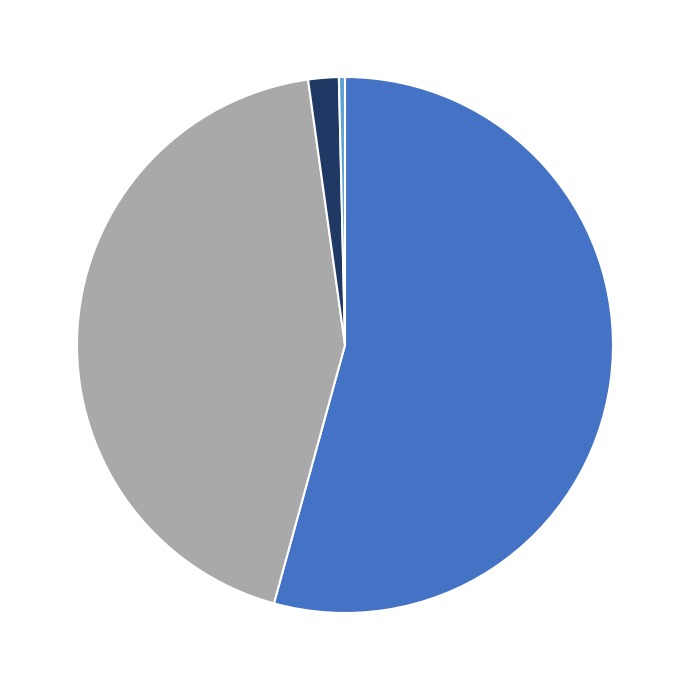

Is there any slice that represents more than half of the pie?

Yes